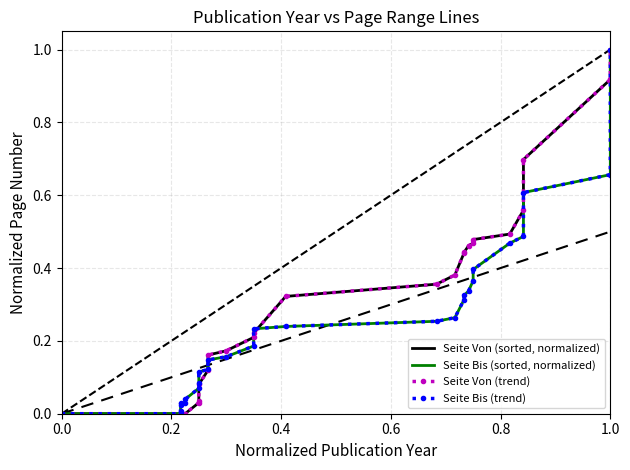

Is the value of Seite Bis (trend) at 16 greater than the value of Seite Bis (sorted, normalized) at 6?

Yes